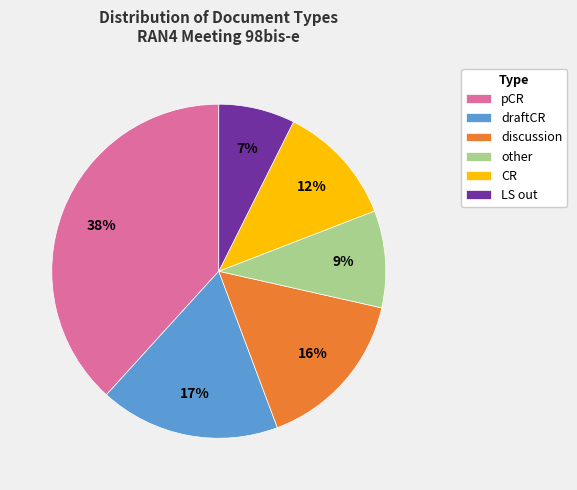

What is the ratio of the value at other to the value at discussion?

0.6